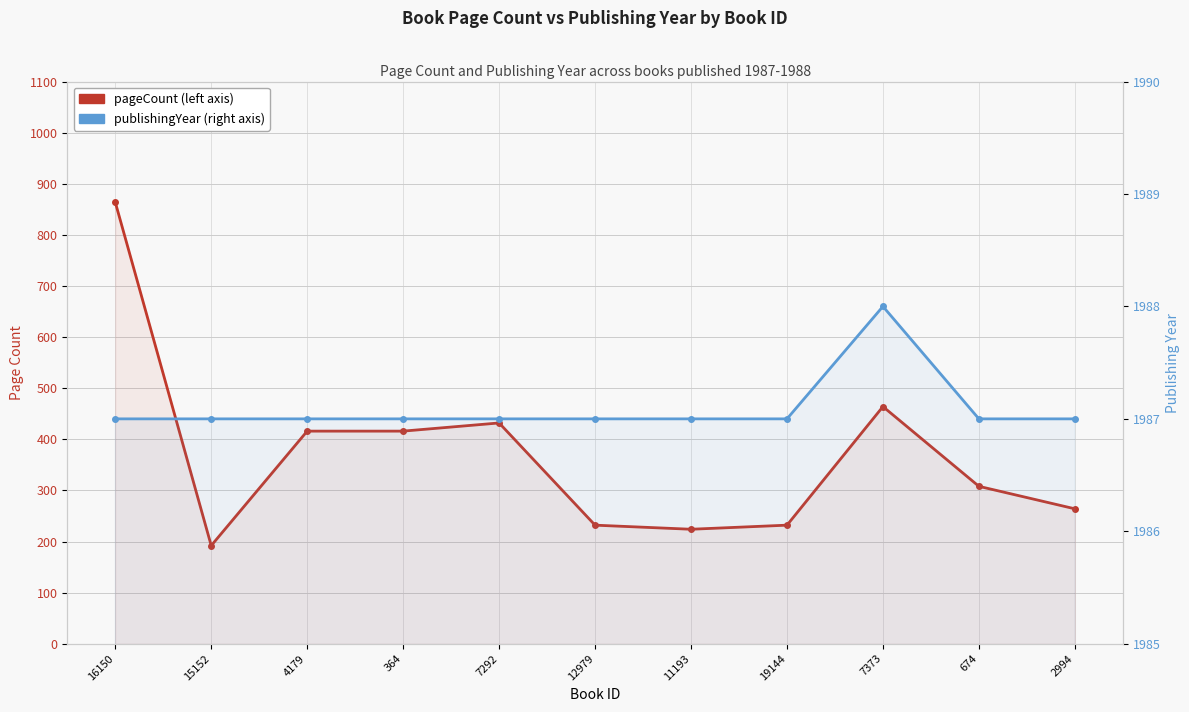

Is the value of pageCount at 11193 greater than the value of publishingYear at 11193?

No